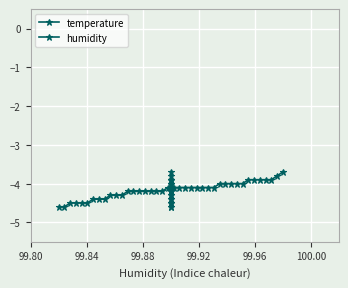

How many values in the temperature series exceed -4?

7